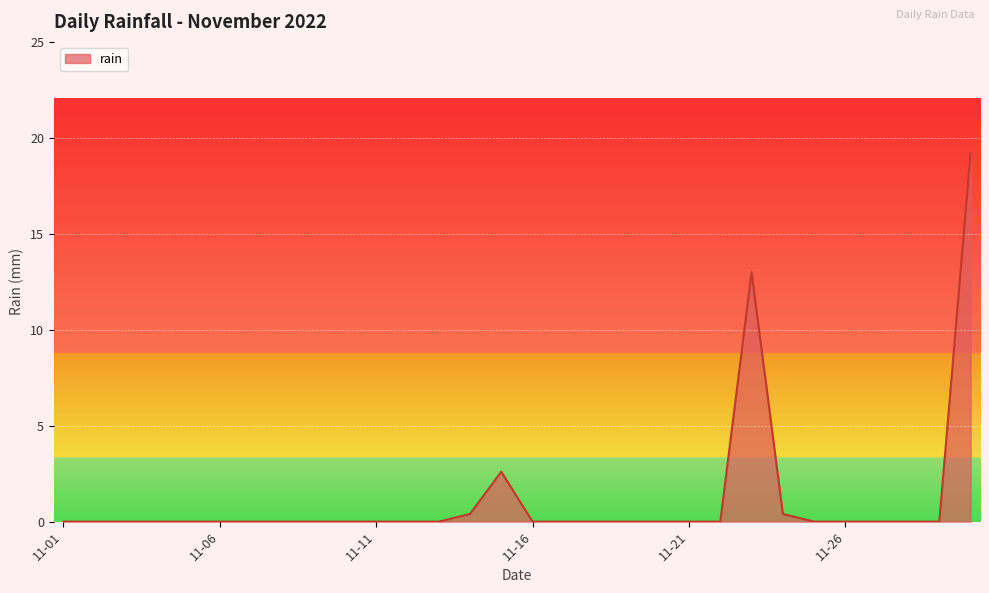

Reading left to right, list all the values displayed in this chart.

0.0	0.0	0.0	0.0	0.0	0.0	0.0	0.0	0.0	0.0	0.0	0.0	0.0	0.4	2.6	0.0	0.0	0.0	0.0	0.0	0.0	0.0	13.0	0.4	0.0	0.0	0.0	0.0	0.0	19.2